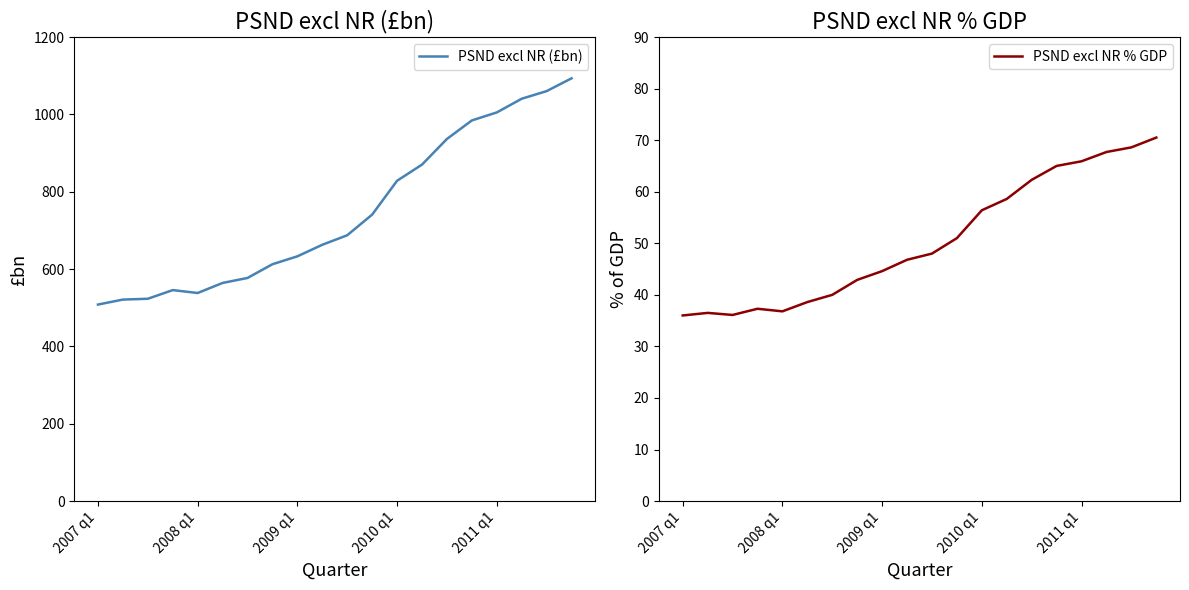

What are all the series names shown in the legend?

PSND excl NR (£bn), PSND excl NR % GDP